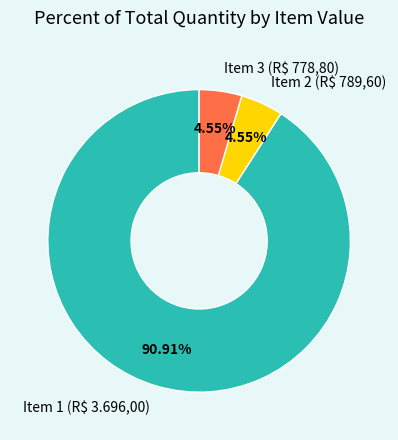

Does Item 1 (R$ 3.696,00) account for over 50% of the chart?

Yes